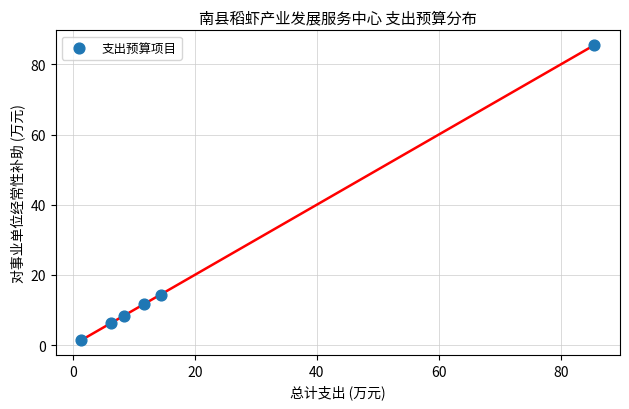

What is the average X value?

21.3